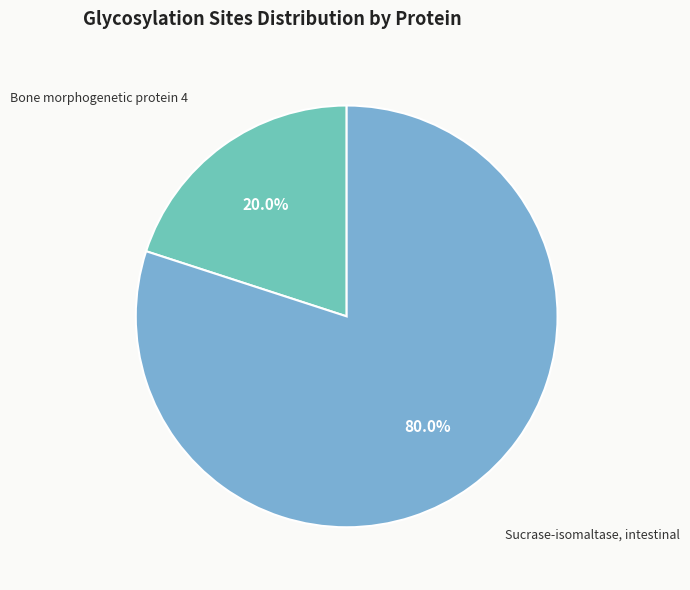

Which category has the smallest portion of the pie?

Bone morphogenetic protein 4